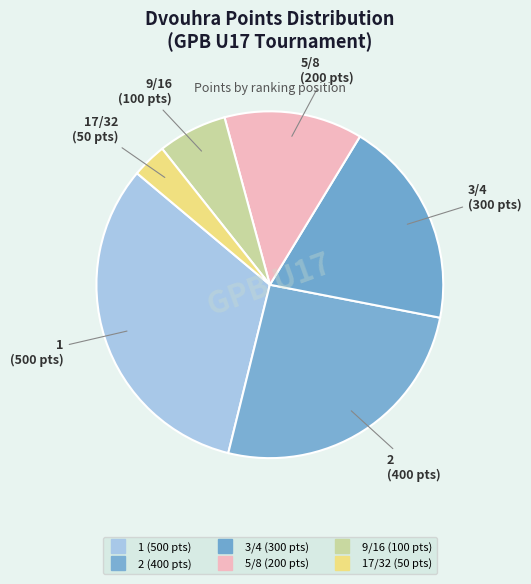

How many segments does this pie chart have?

6